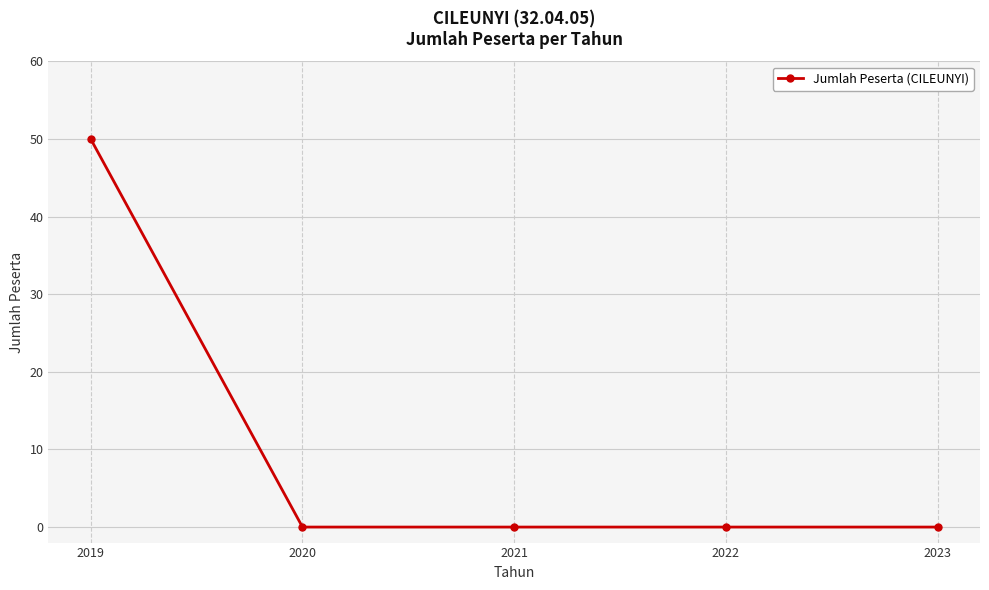

The value at 2022 is 0. True or false?

True